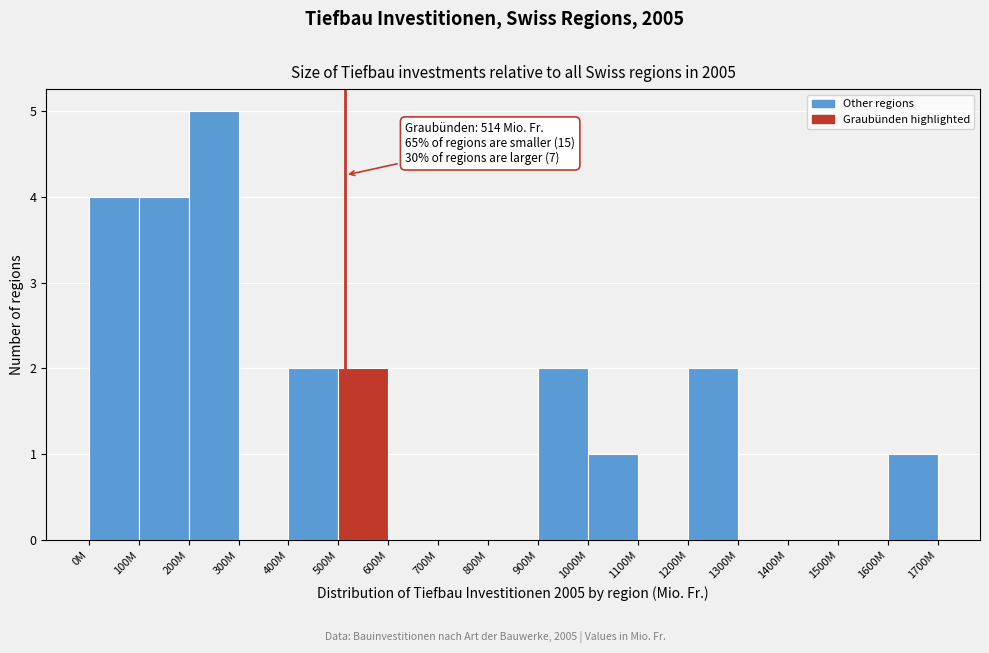

Reading left to right, extract all data points from this chart.

0M=4	100M=4	200M=5	300M=0	400M=2	500M=2	600M=0	700M=0	800M=0	900M=2	1000M=1	1100M=0	1200M=2	1300M=0	1400M=0	1500M=0	1600M=1